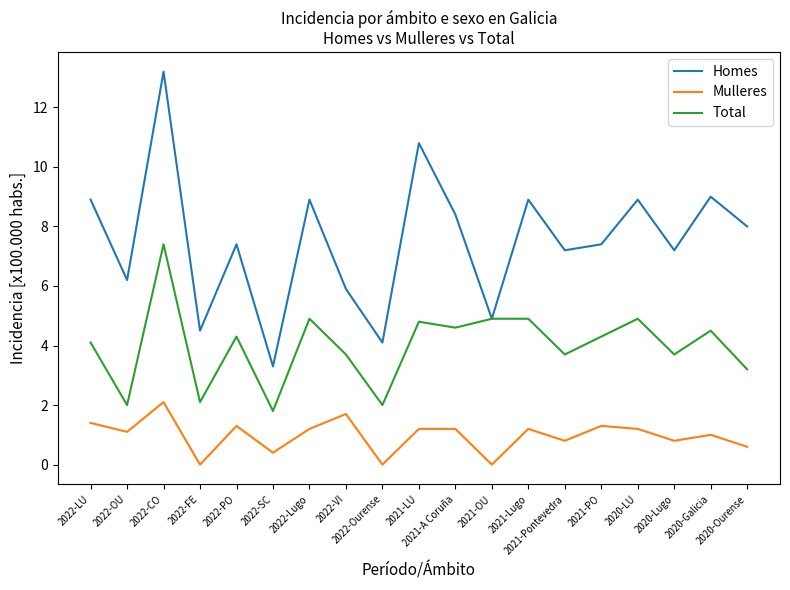

Where does the Total series first go above 4?

2022-LU